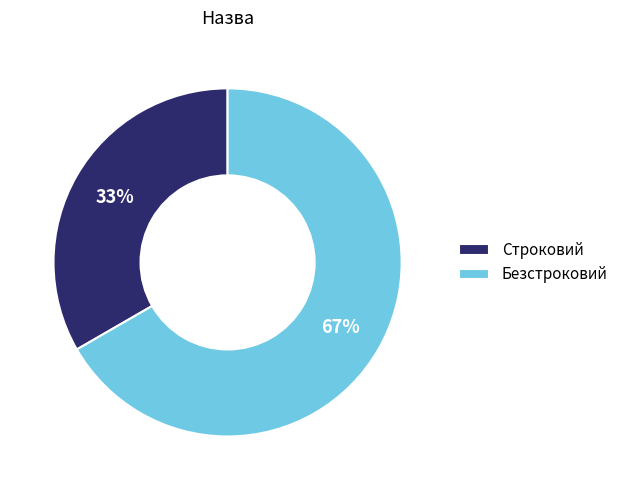

Which has a higher value, Строковий or Безстроковий?

Безстроковий